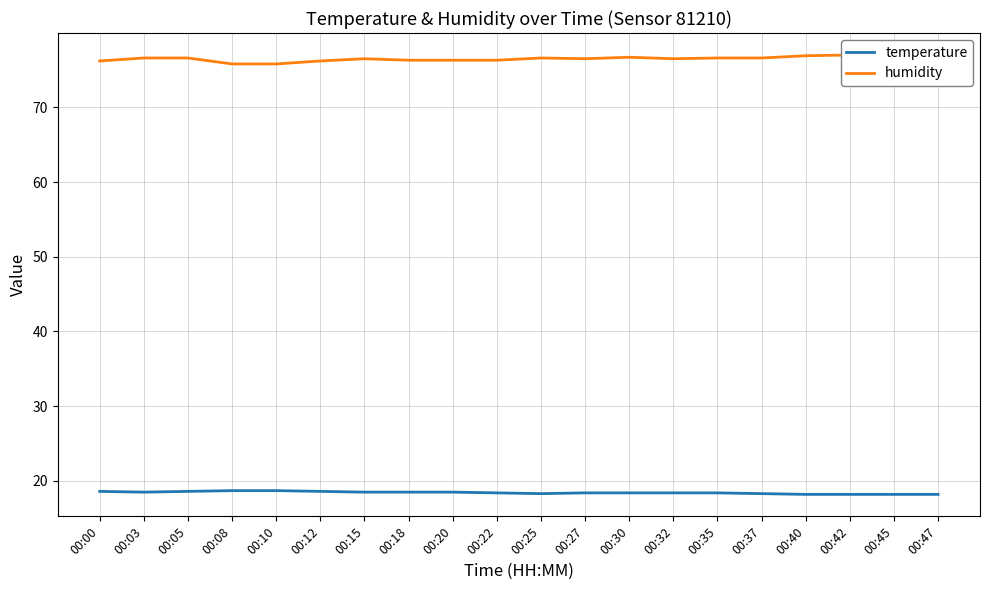

How many values in the humidity series exceed 76?

18